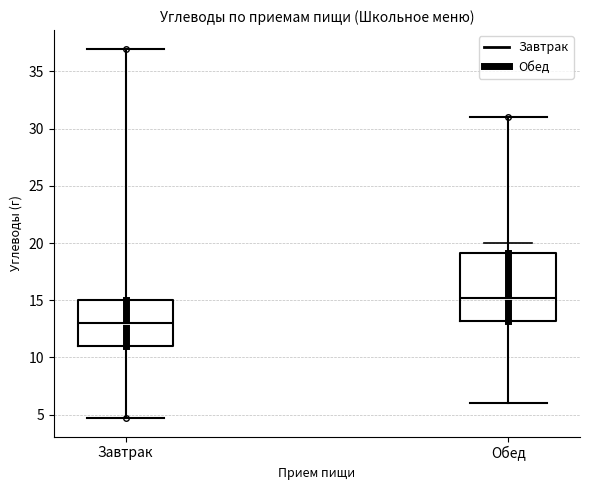

Which box's median line is the lowest?

Завтрак